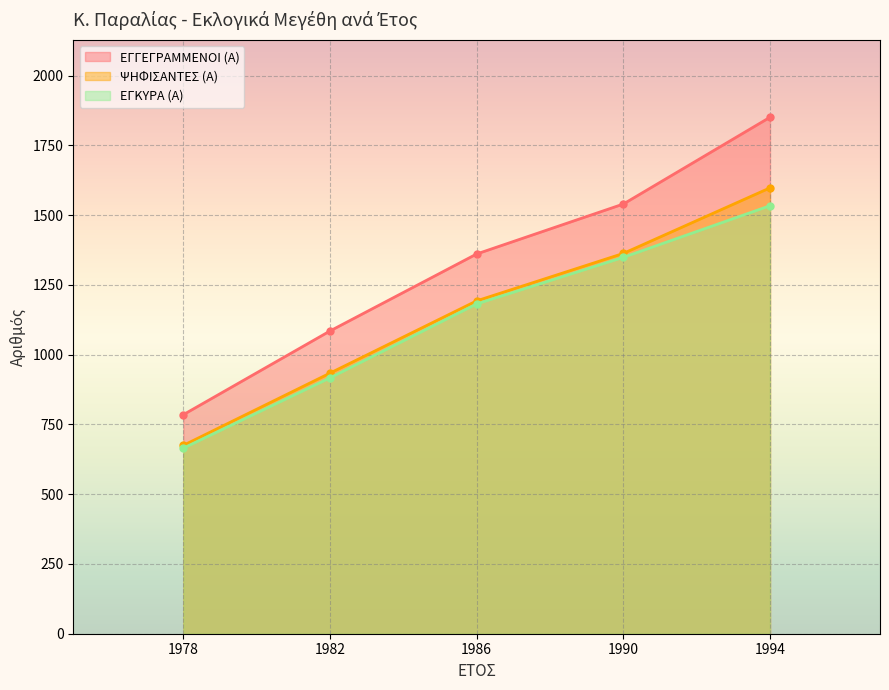

What is the average value of the ΕΓΓΕΓΡΑΜΜΕΝΟΙ (Α) series?

1324